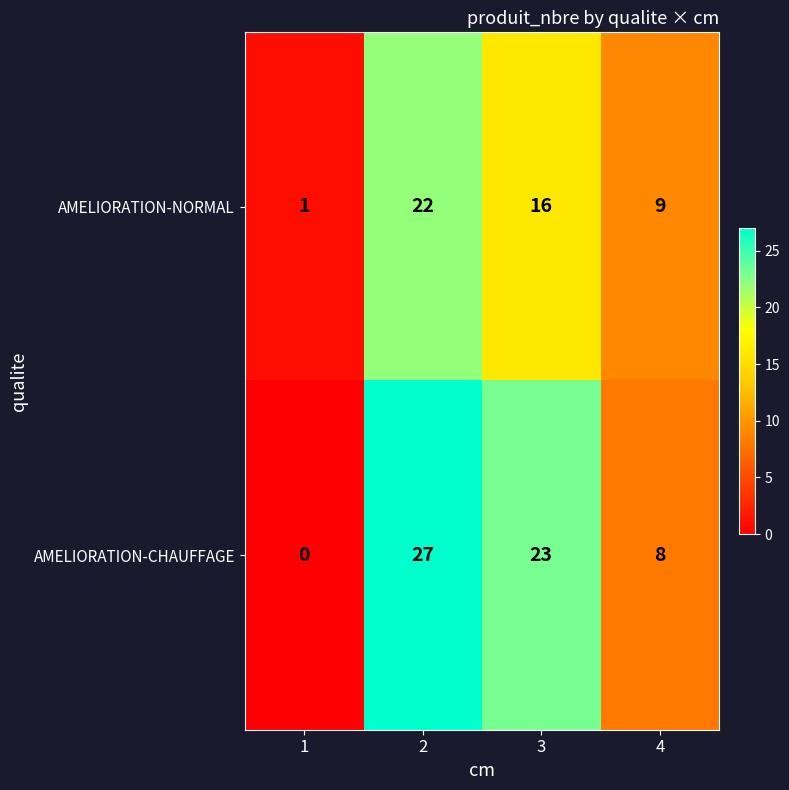

What is the sum of the AMELIORATION-NORMAL values at 4 and 3?

25